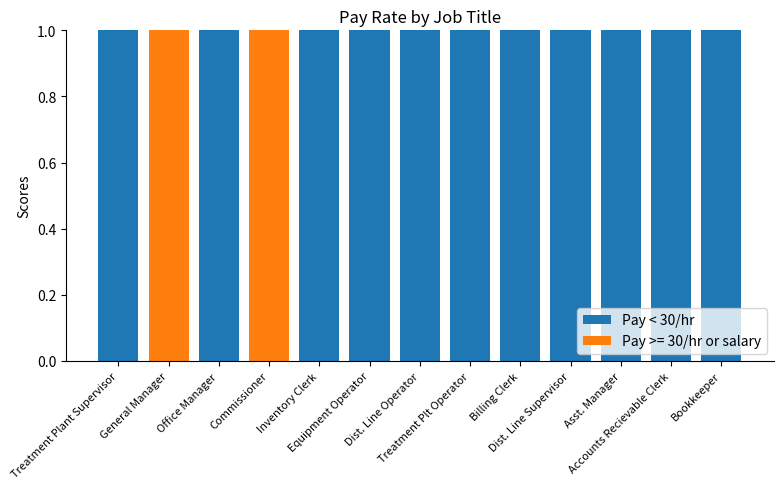

Count the number of data series in this chart.

2